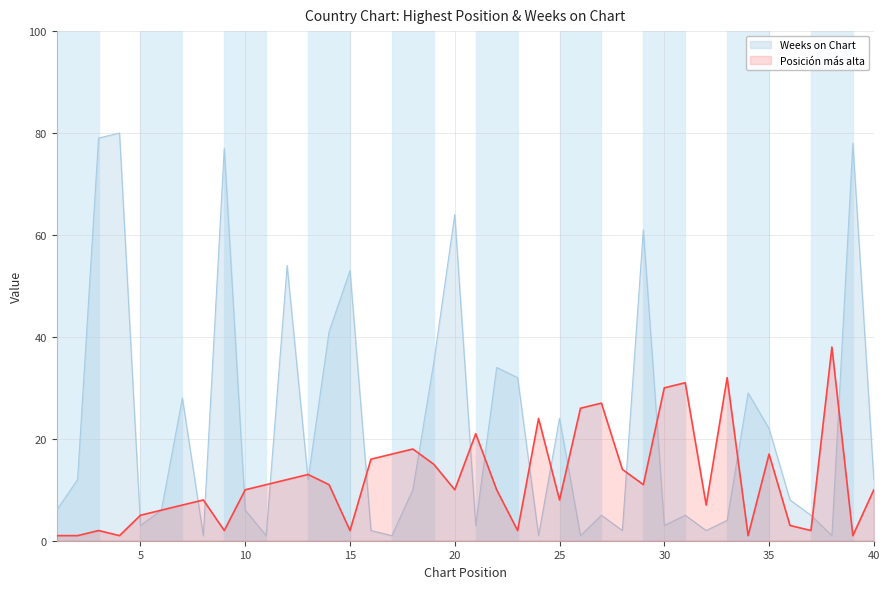

At 15, list the series in order from smallest to largest.

Posición más alta, Weeks on Chart